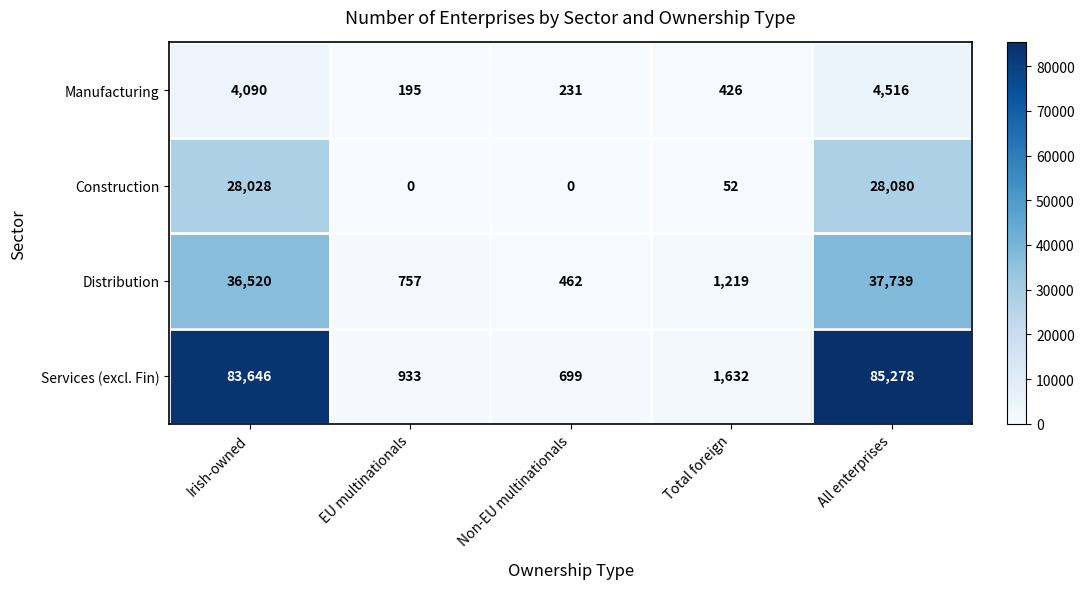

The Manufacturing series shows 272 at EU multinationals. True or false?

False